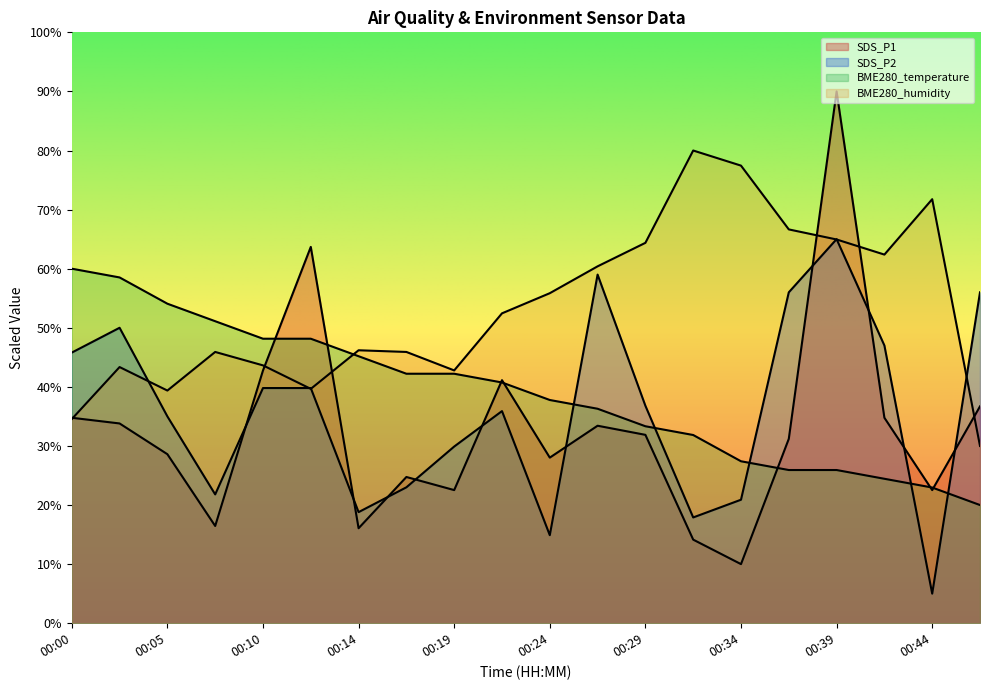

Where do BME280_humidity and SDS_P2 first cross each other?

00:02 and 00:05